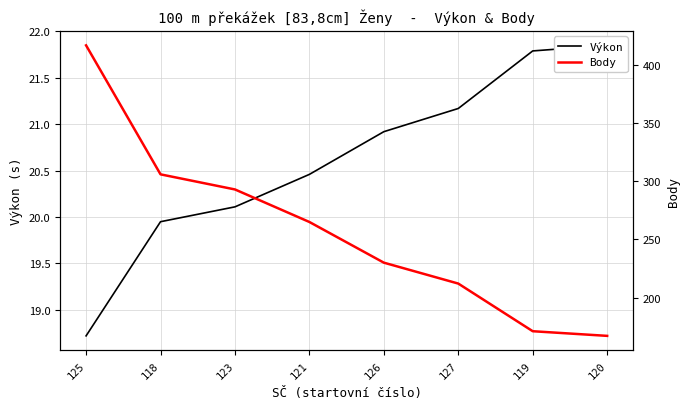

At which label is Výkon closest to 20?

118